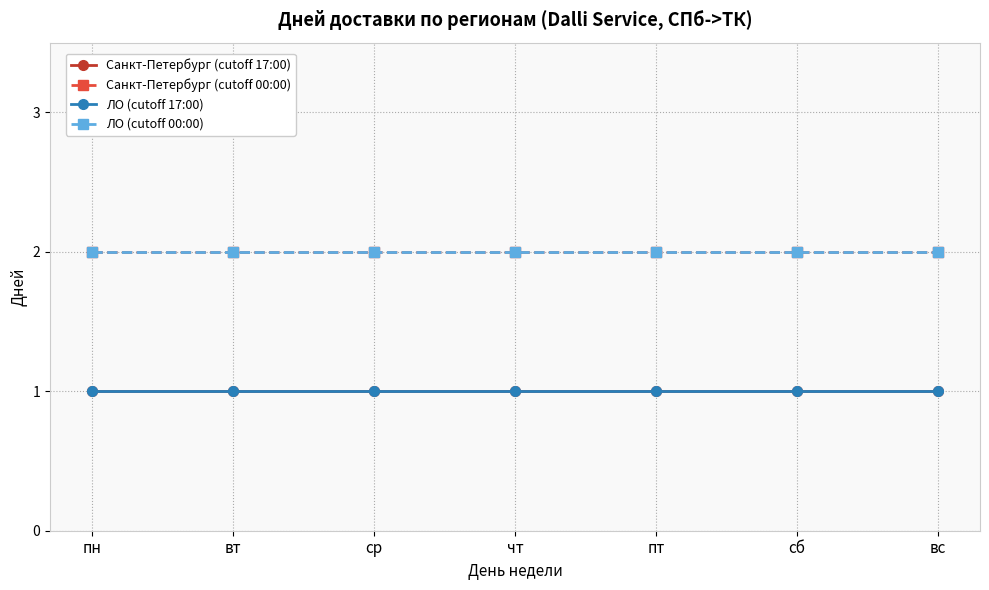

Reading left to right, list all the values displayed in this chart.

Санкт-Петербург (cutoff 17:00): 1	1	1	1	1	1	1
Санкт-Петербург (cutoff 00:00): 2	2	2	2	2	2	2
ЛО (cutoff 17:00): 1	1	1	1	1	1	1
ЛО (cutoff 00:00): 2	2	2	2	2	2	2